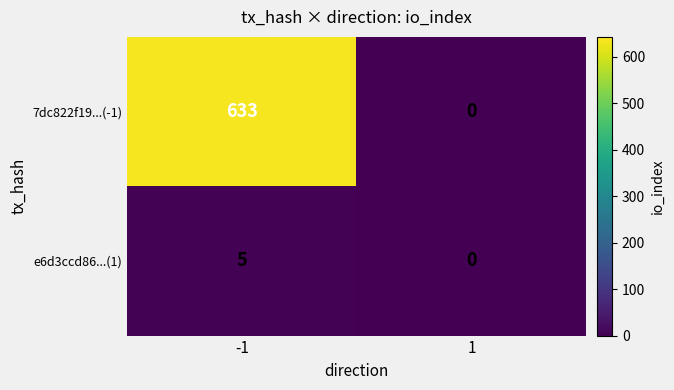

What is the difference between the e6d3ccd86...(1) values at 1 and -1?

5